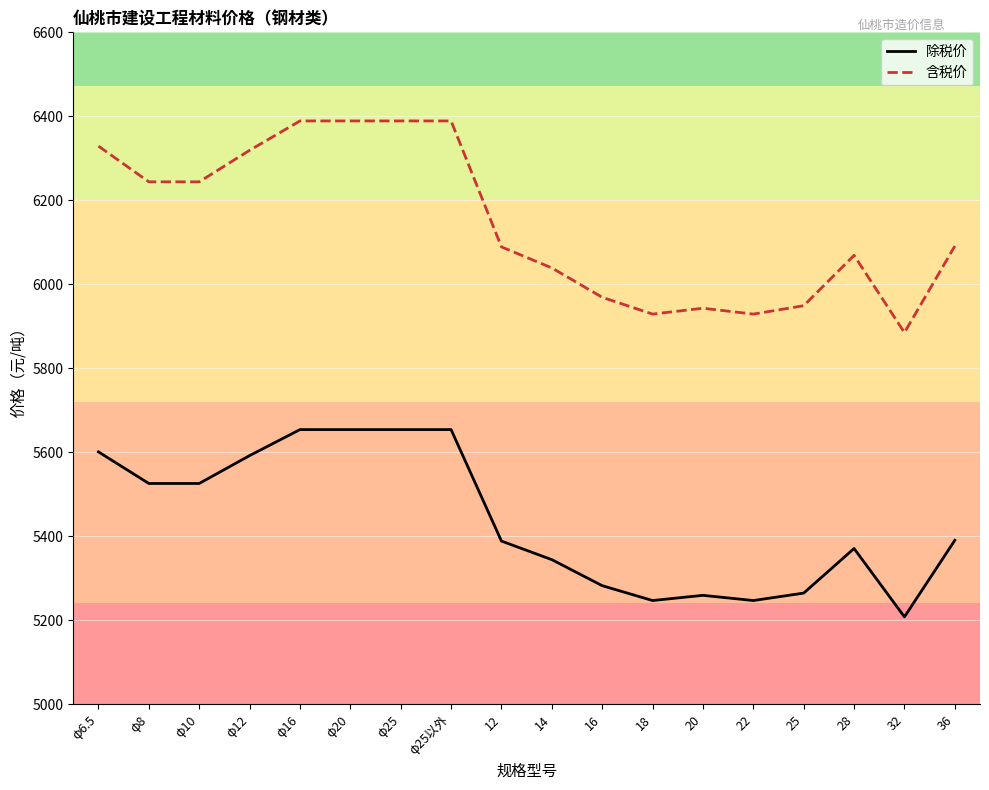

List the series in order of their peak value, highest first.

含税价, 除税价